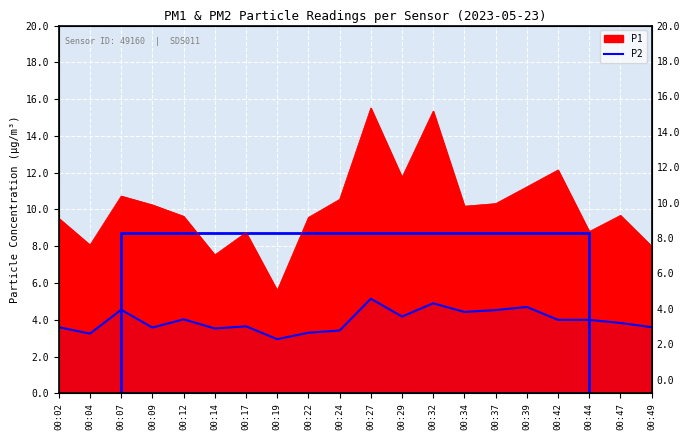

Which has a higher value, 00:02 or 00:04?

00:02